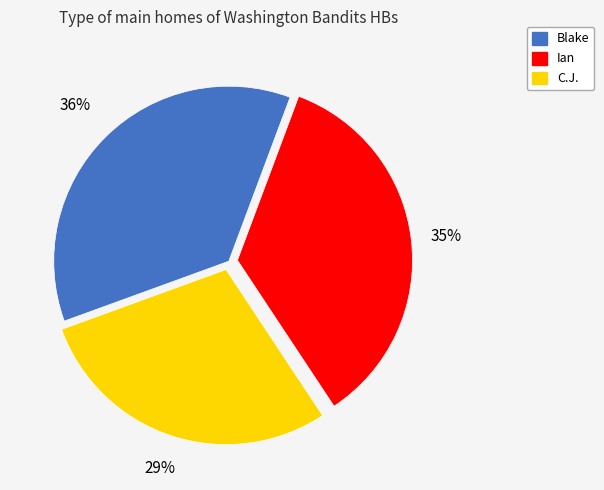

Is it true that Ian is 35% of the pie?

True